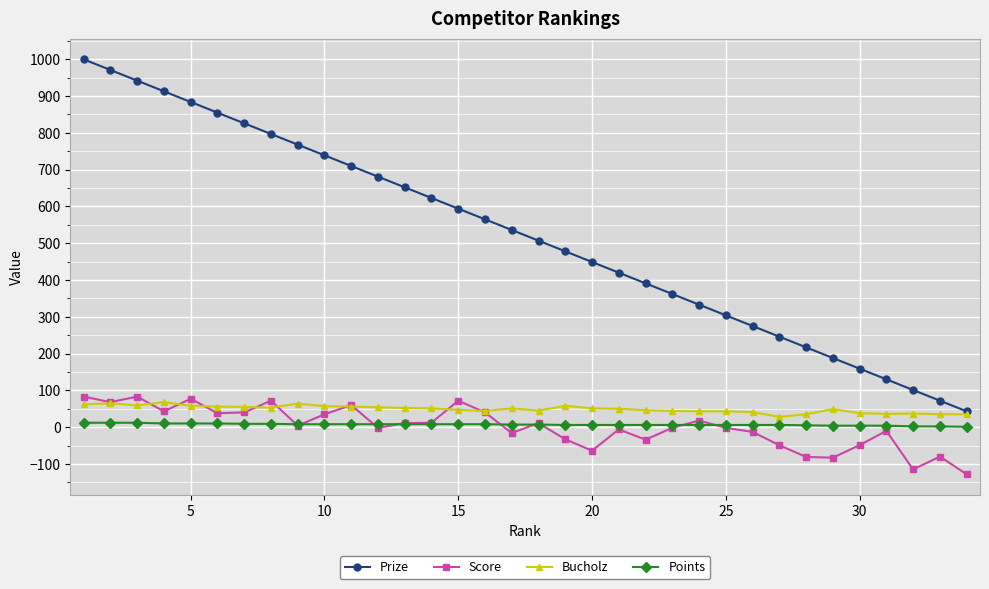

Which series has the widest spread of values?

Prize